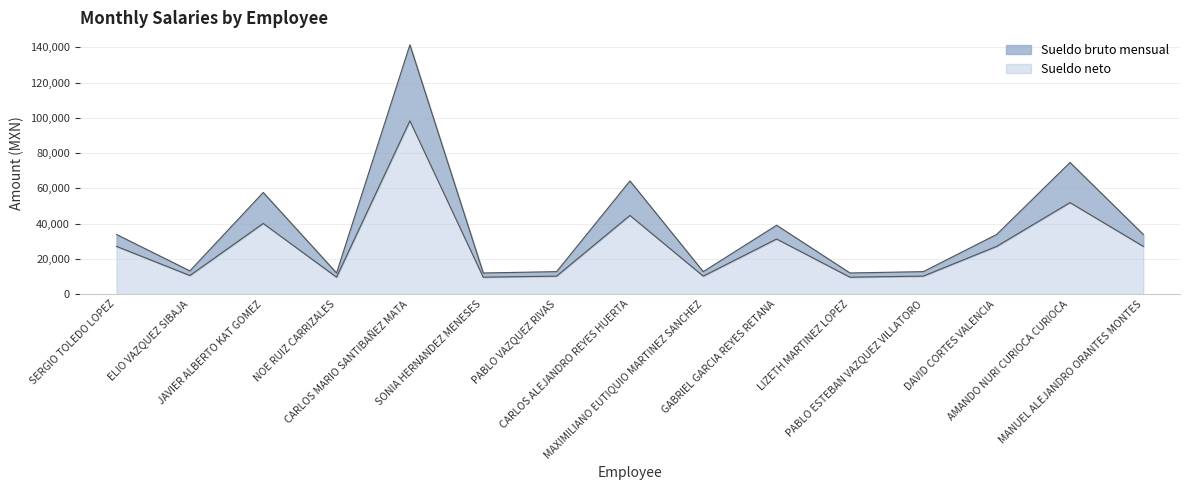

Read the Sueldo neto value at PABLO ESTEBAN VAZQUEZ VILLATORO.

10155.2